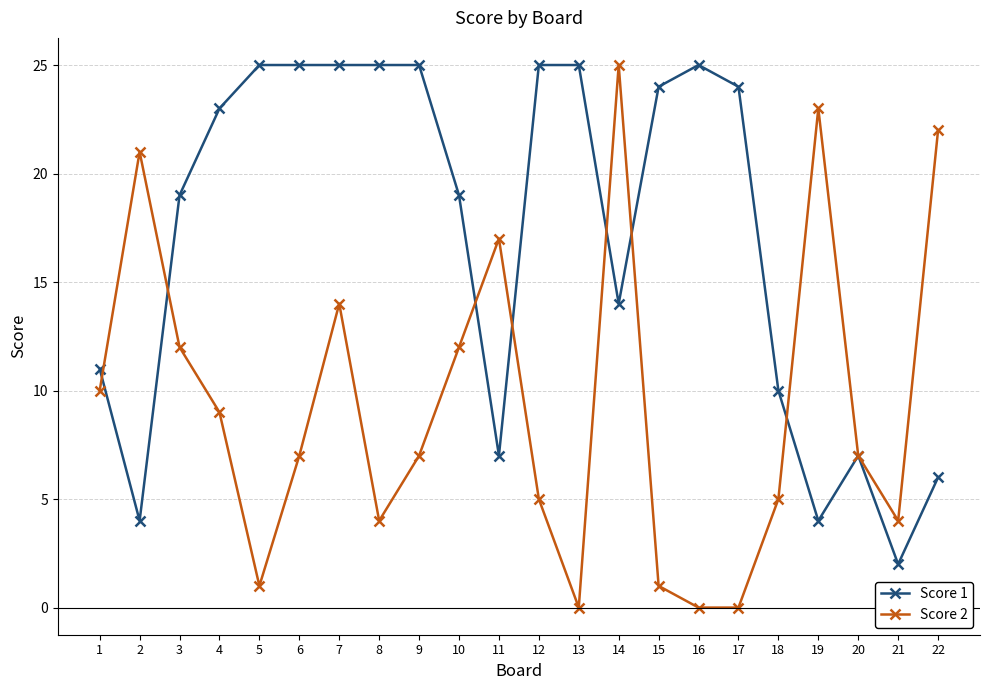

What is the minimum value for Score 1?

2